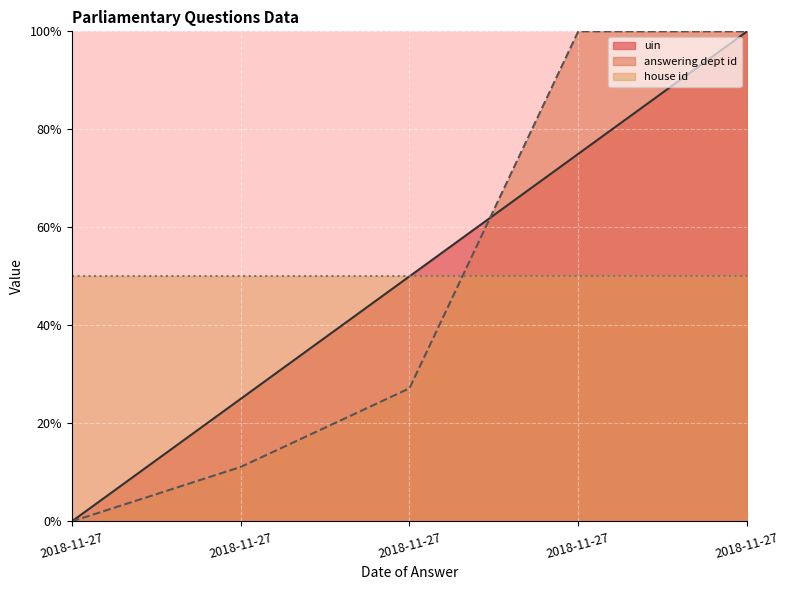

Which label corresponds to the largest value in the chart?

2018-11-27